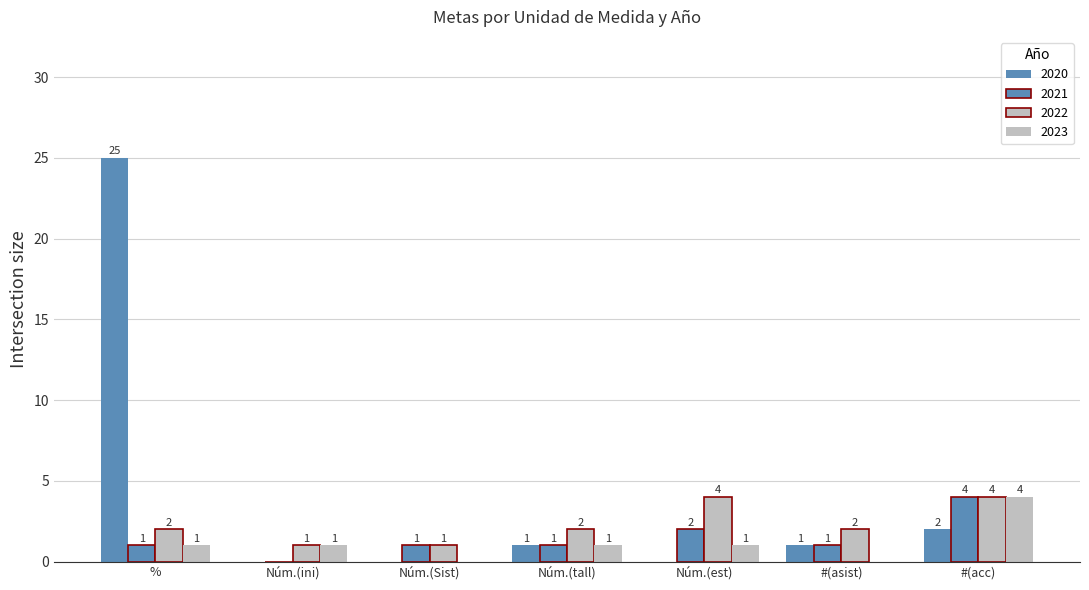

How many categories are shown in the chart?

7